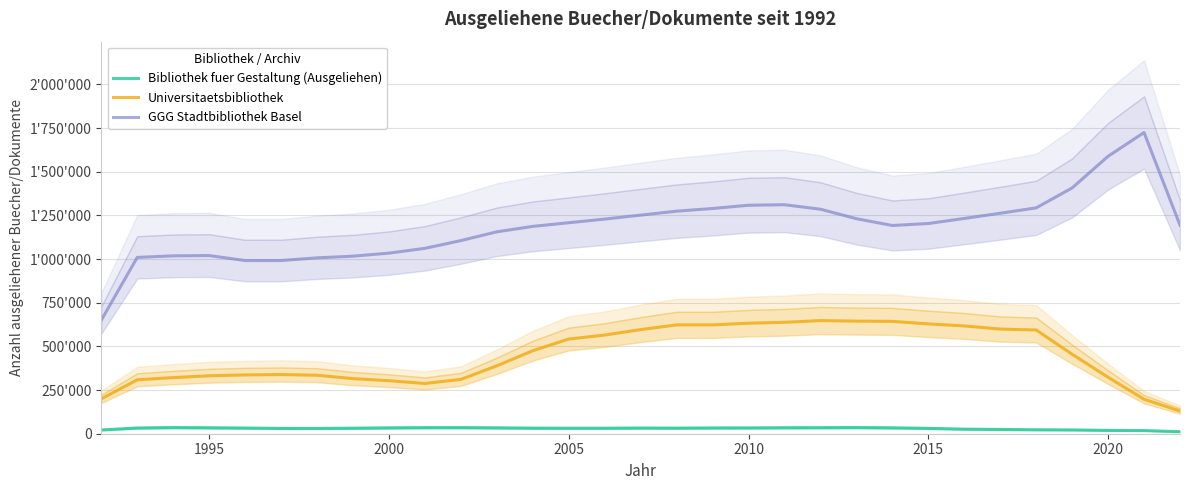

The value of Universitaetsbibliothek at 14 is 880220.6. True or false?

False